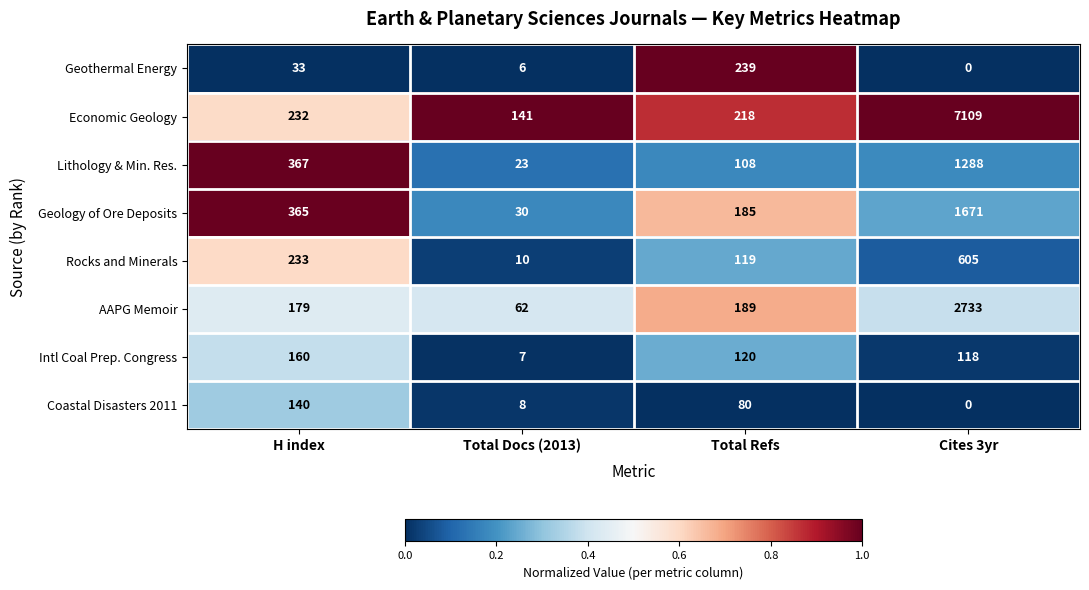

At which category is the sum across all series the highest?

Cites 3yr